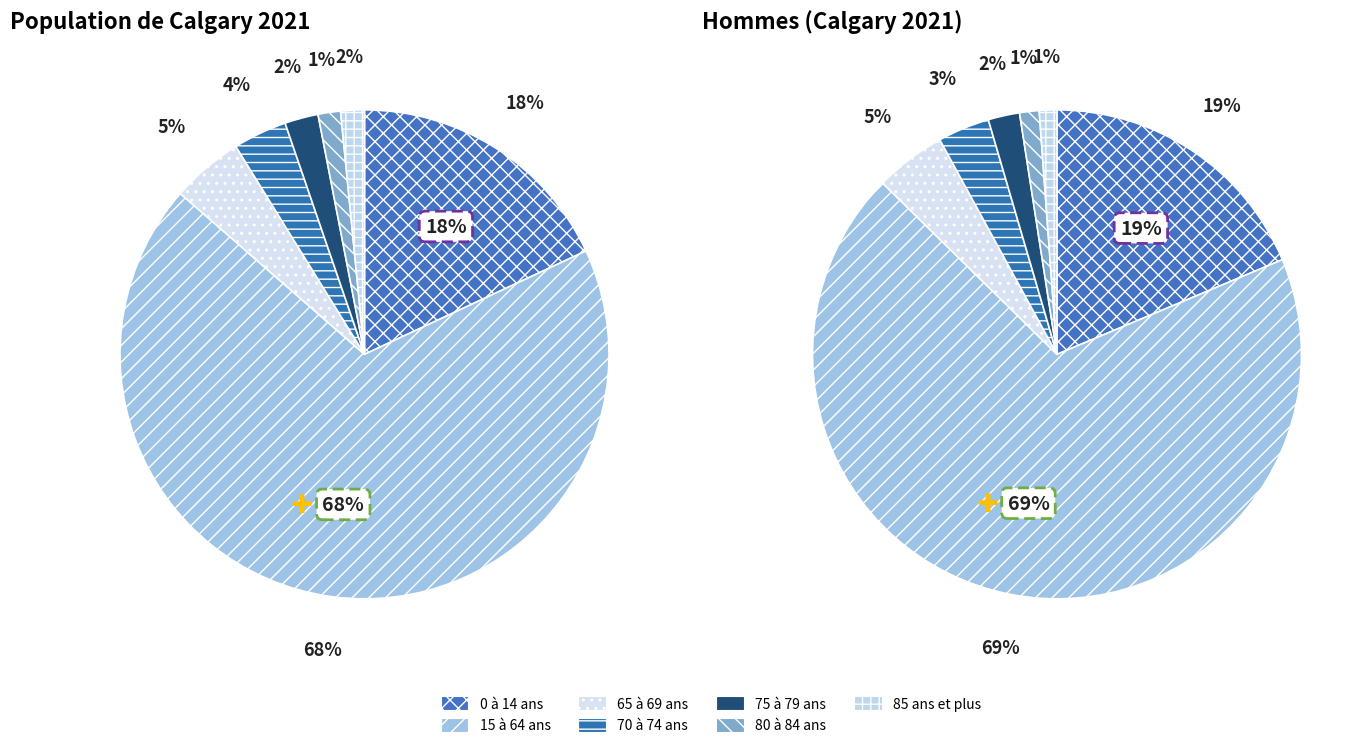

To the nearest percent, what is the average slice percentage?

14%